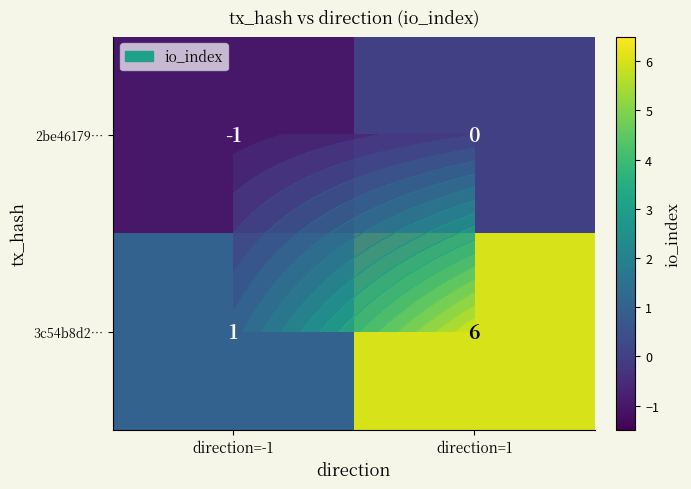

At how many categories does at least one series exceed 2?

1